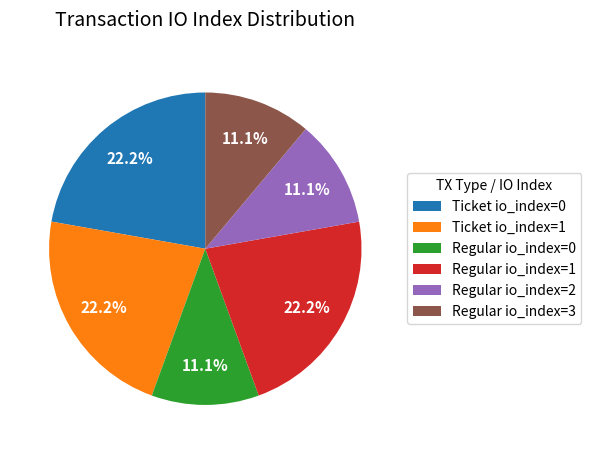

What percentage is NOT represented by Regular io_index=0?

88.9%